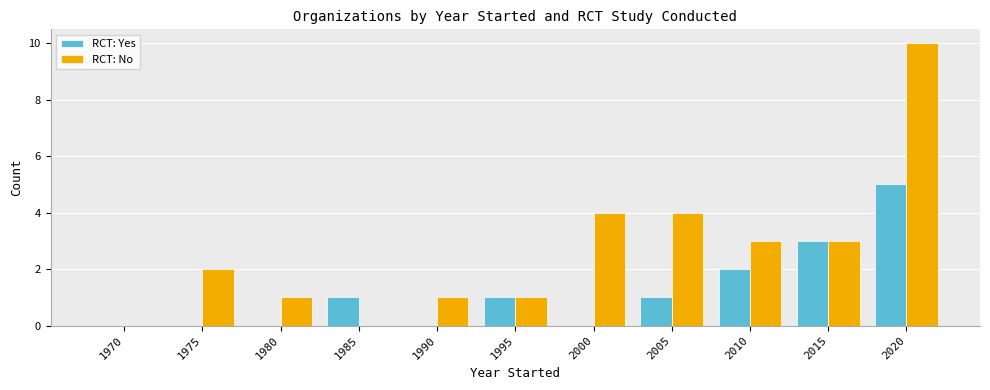

Which category has the highest value across all series?

2020